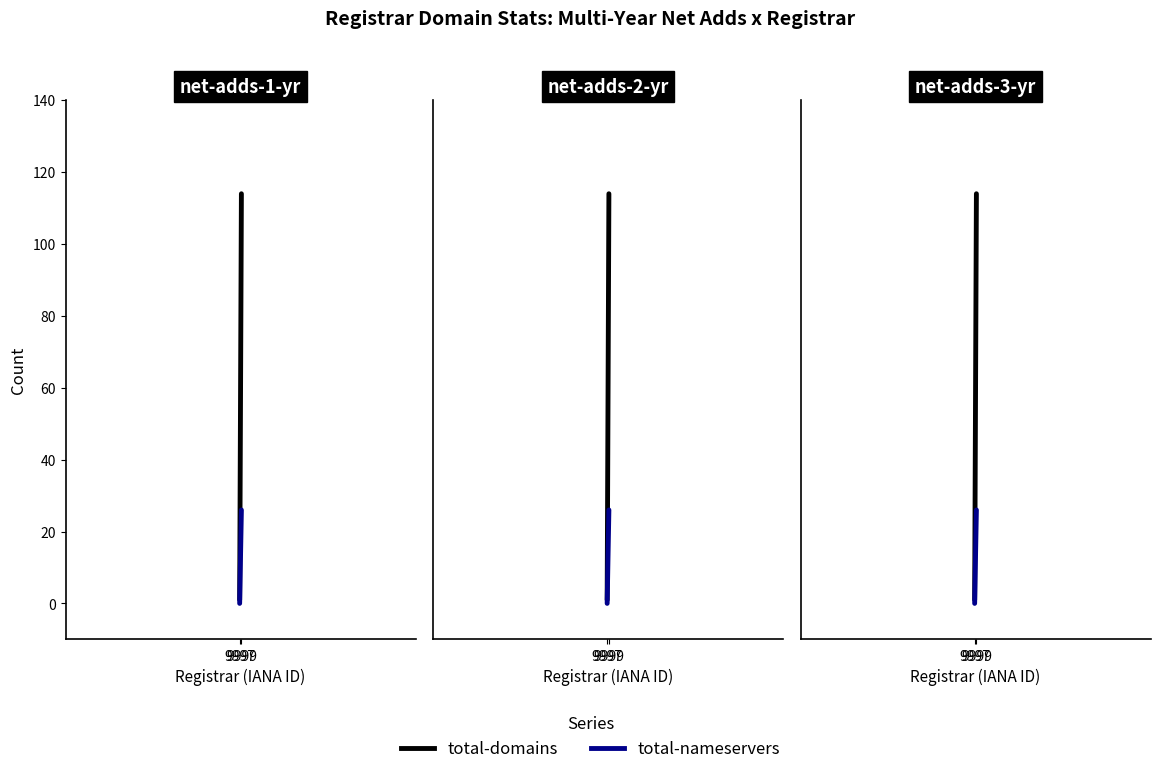

What is the maximum value for total-nameservers?

26